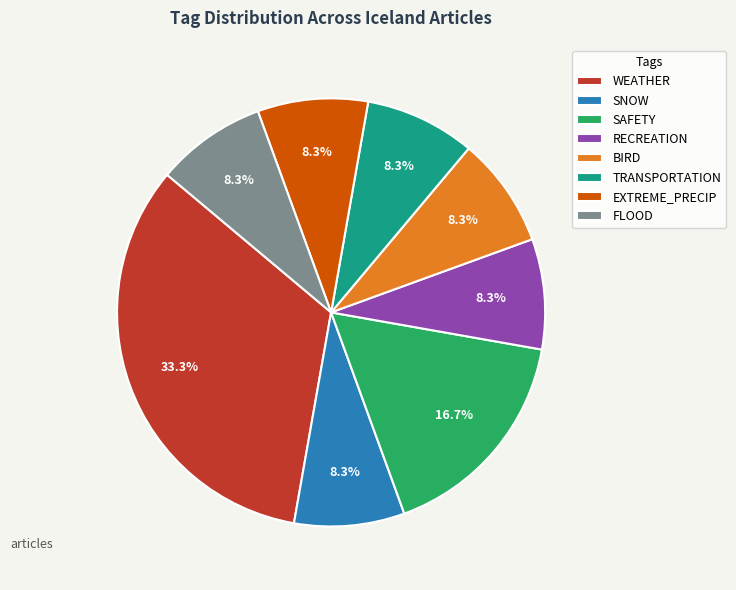

Approximately how many times larger is the value at SAFETY compared to WEATHER?

0.5